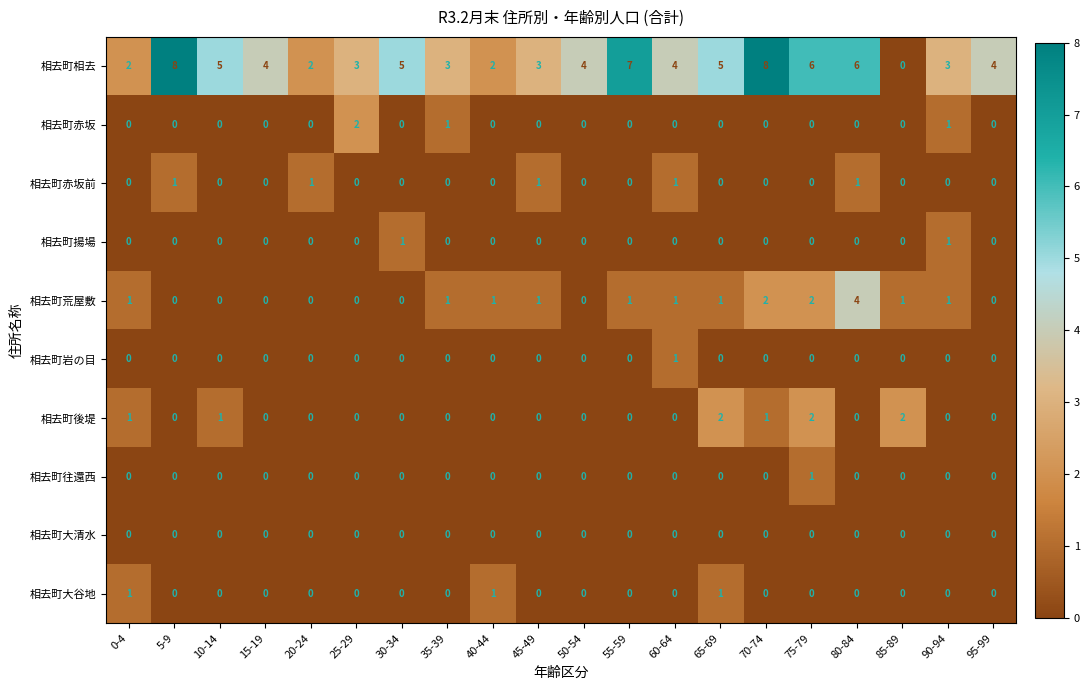

Which series has the largest range (max minus min)?

相去町相去